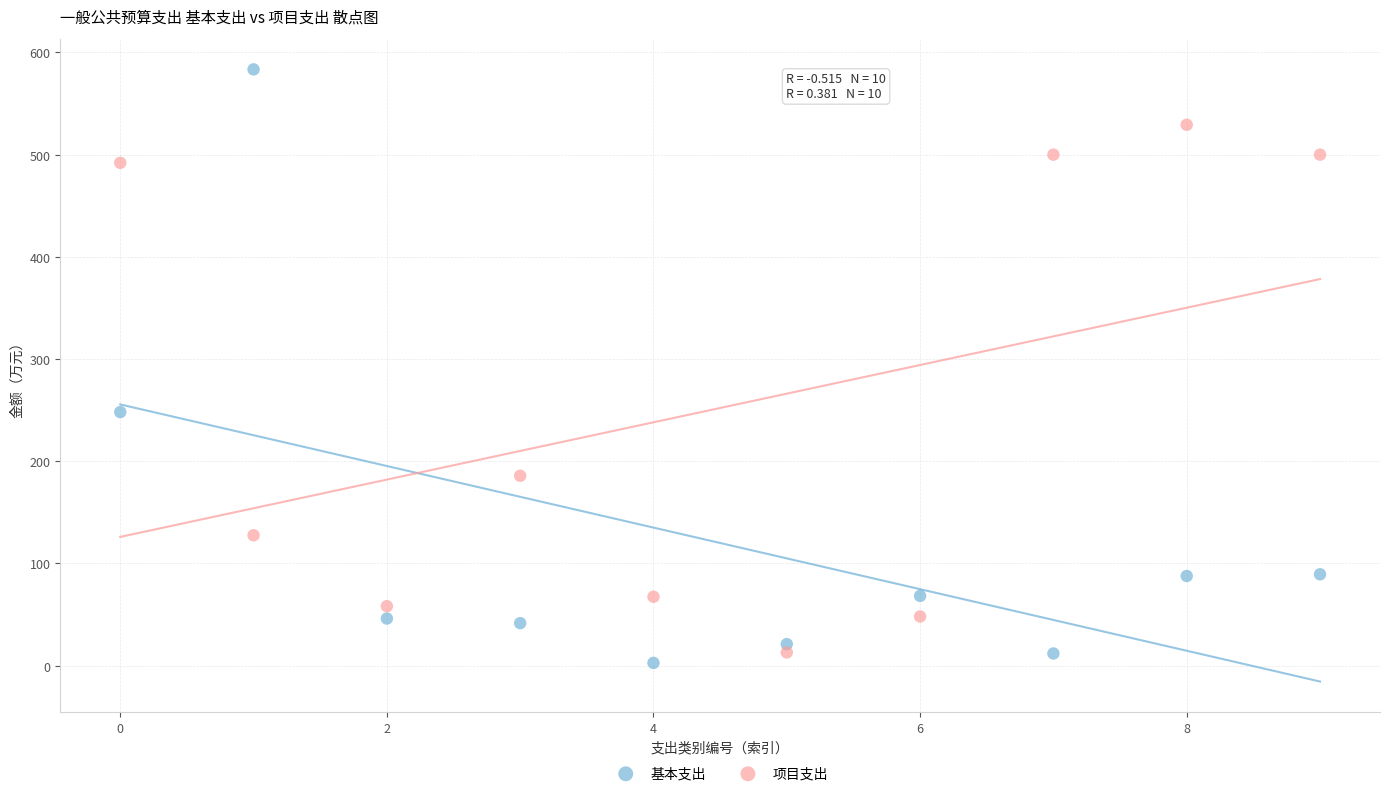

In the 基本支出 series, what Y value is closest to 293?

248.1